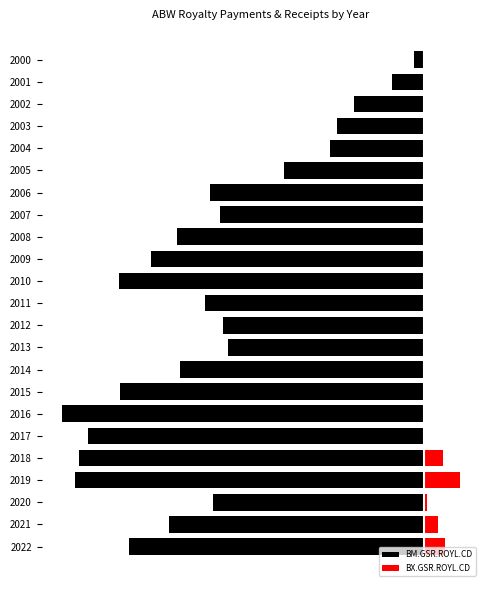

What is the maximum value for BM.GSR.ROYL.CD?

-458100.6